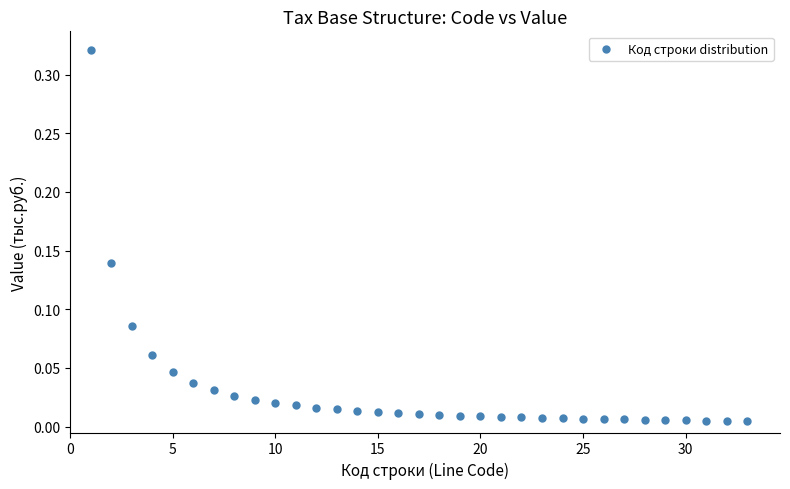

What is the range of X values (max minus min)?

32.0